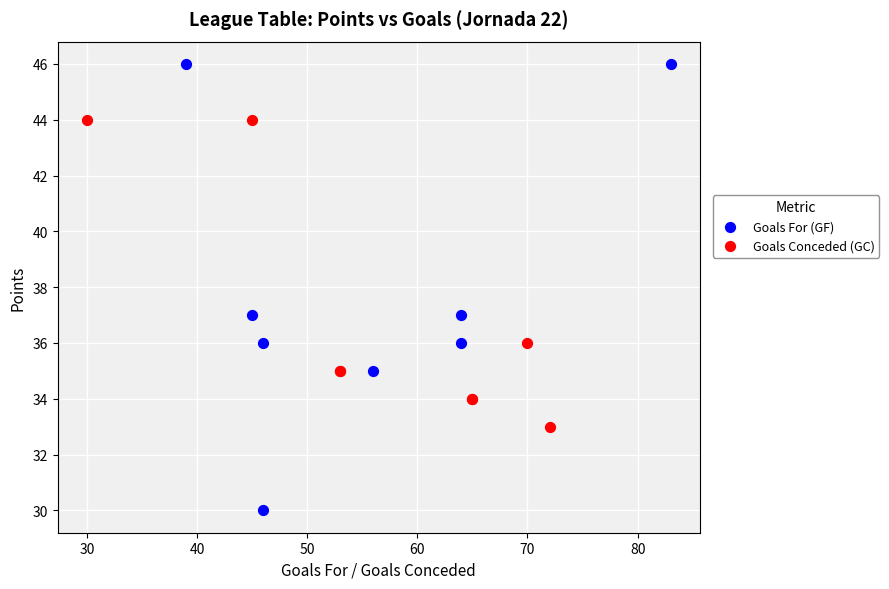

Which series contains the highest Y value?

Goals For (GF)